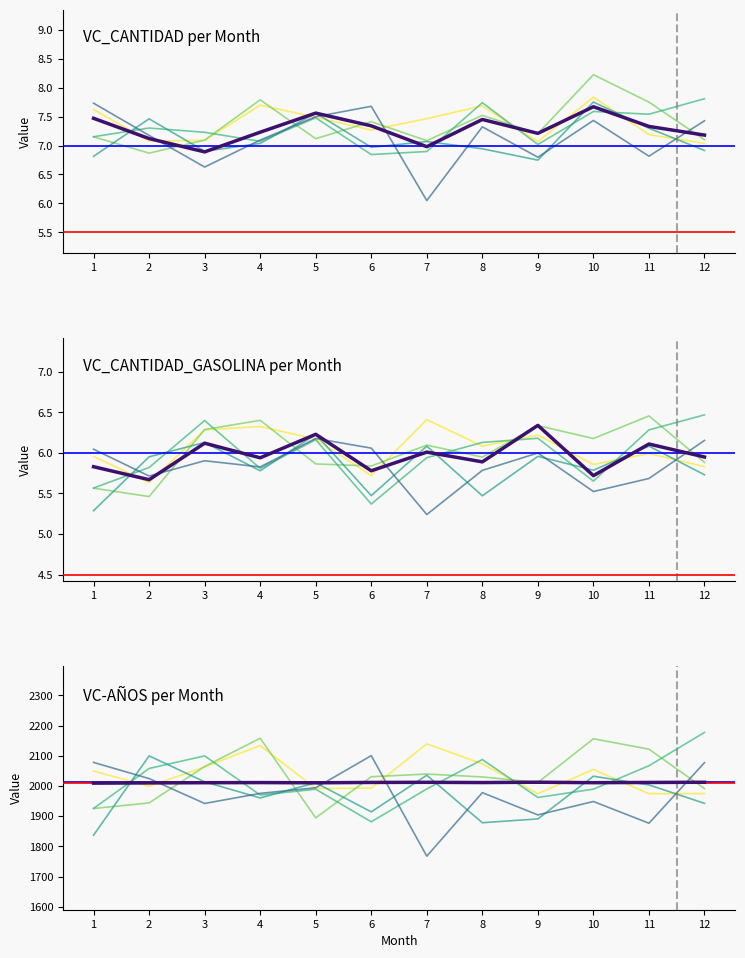

Is it true that Avg VC-AÑOS equals 875.8 at 2?

False